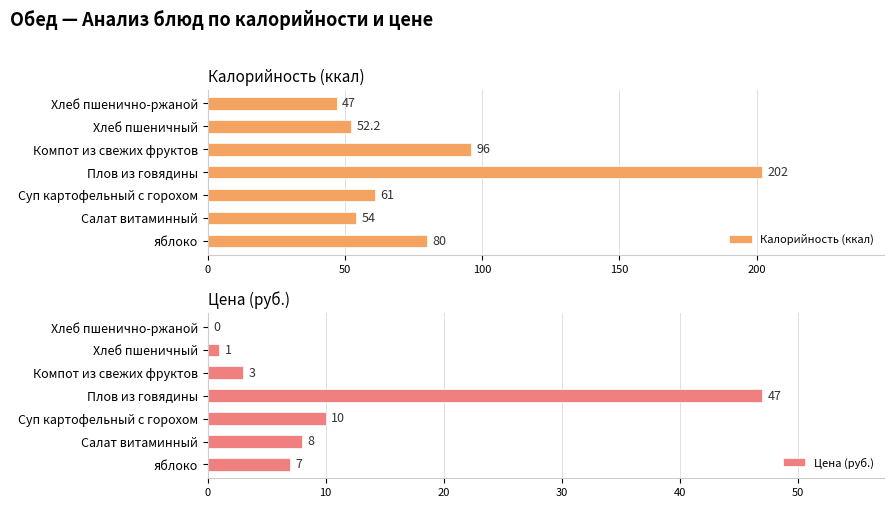

At which label is Цена (руб.) closest to 23?

Суп картофельный с горохом